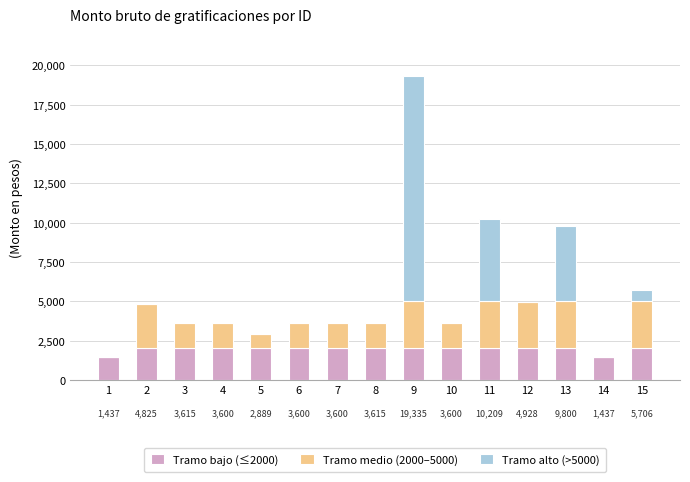

What is the total value across all series at 8?

3615.2